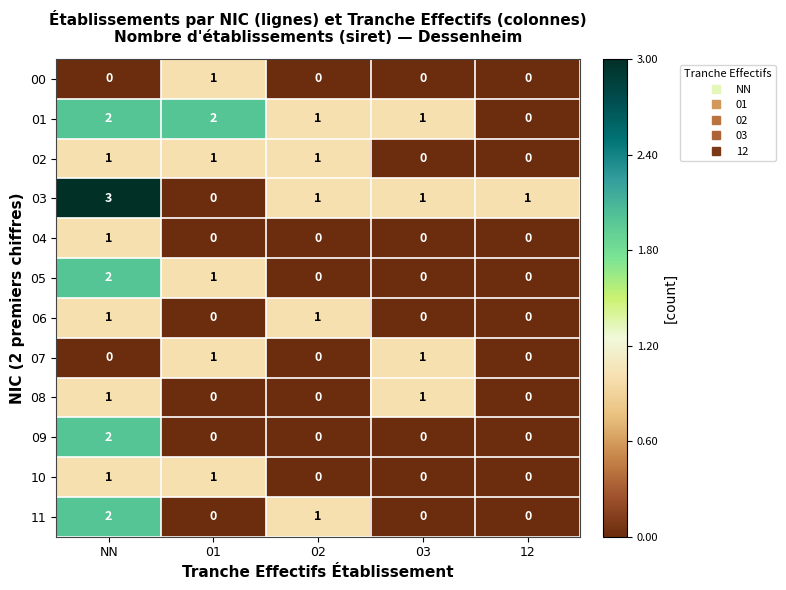

At which category is the sum across all series the highest?

NN